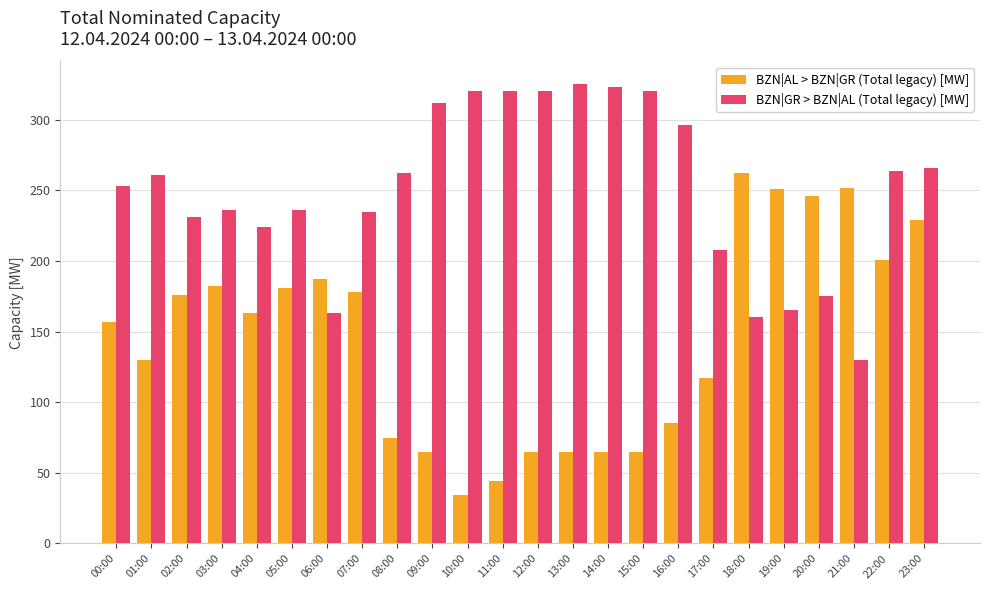

Which label corresponds to the smallest value in the chart?

10:00